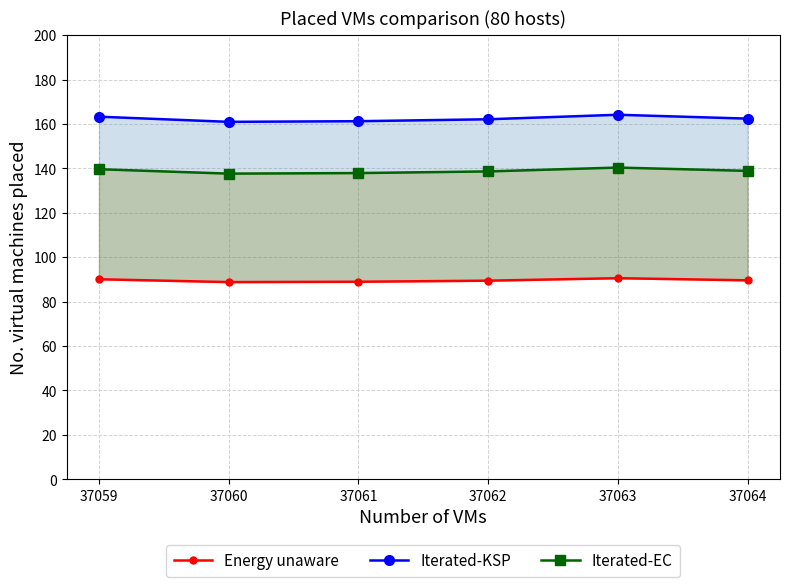

List the labels in order of Energy unaware value, largest first.

37063, 37059, 37064, 37062, 37061, 37060